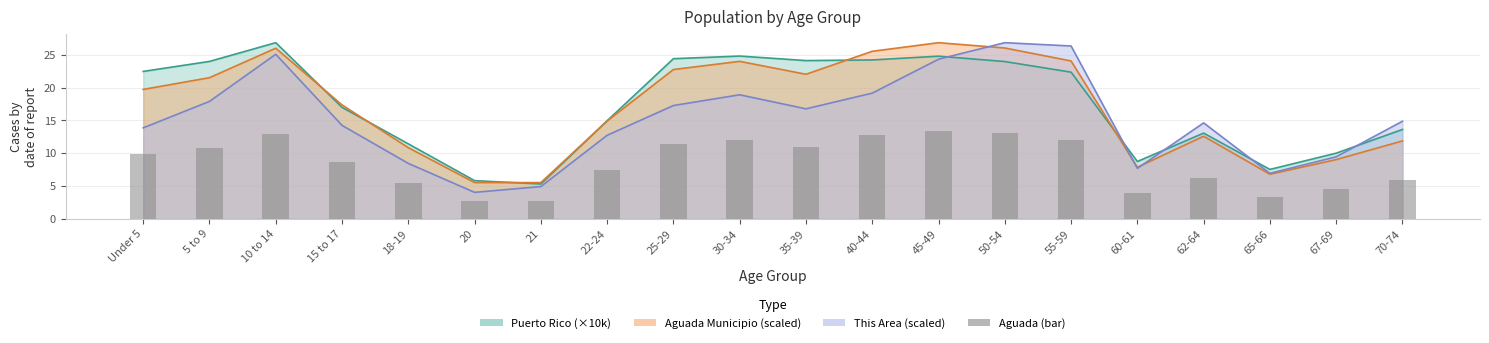

Is it true that the value at 25-29 is 3.5?

False